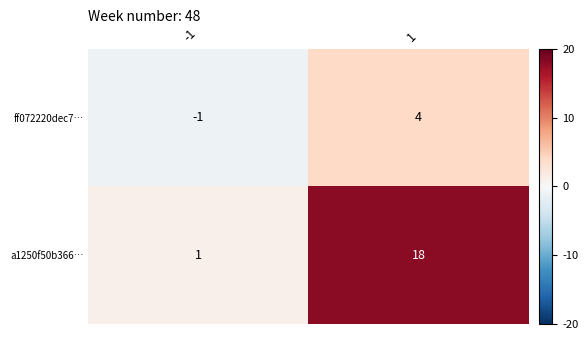

Which label corresponds to the largest value in the chart?

1